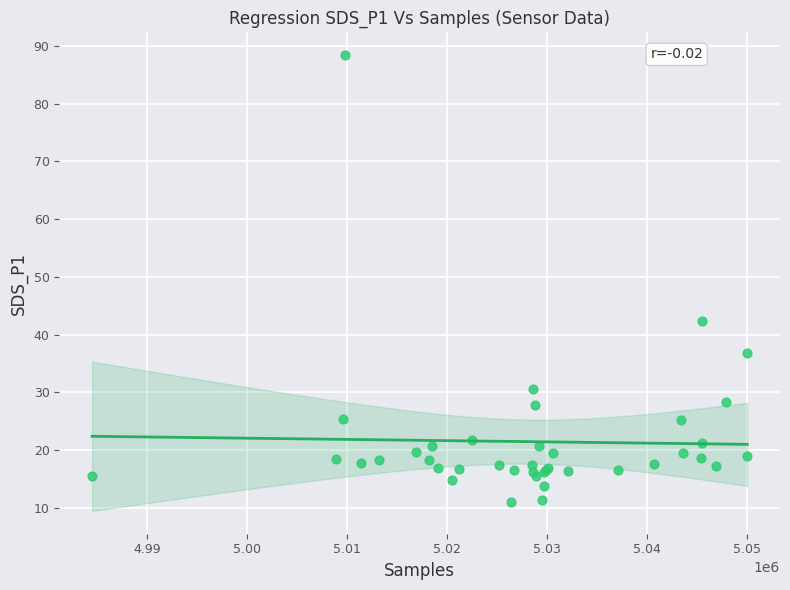

What Y value in the scatter plot is closest to 49?

42.3